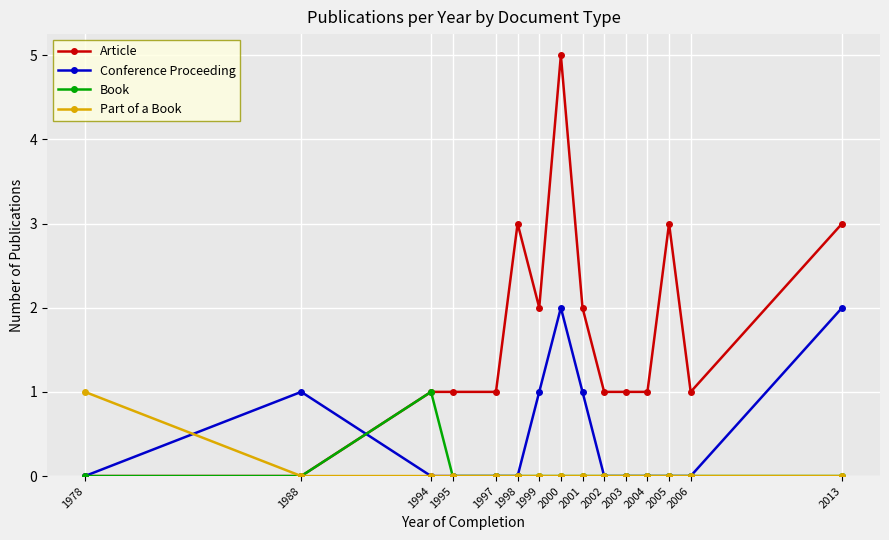

What is the difference between the maximum and minimum values in the Book series?

1